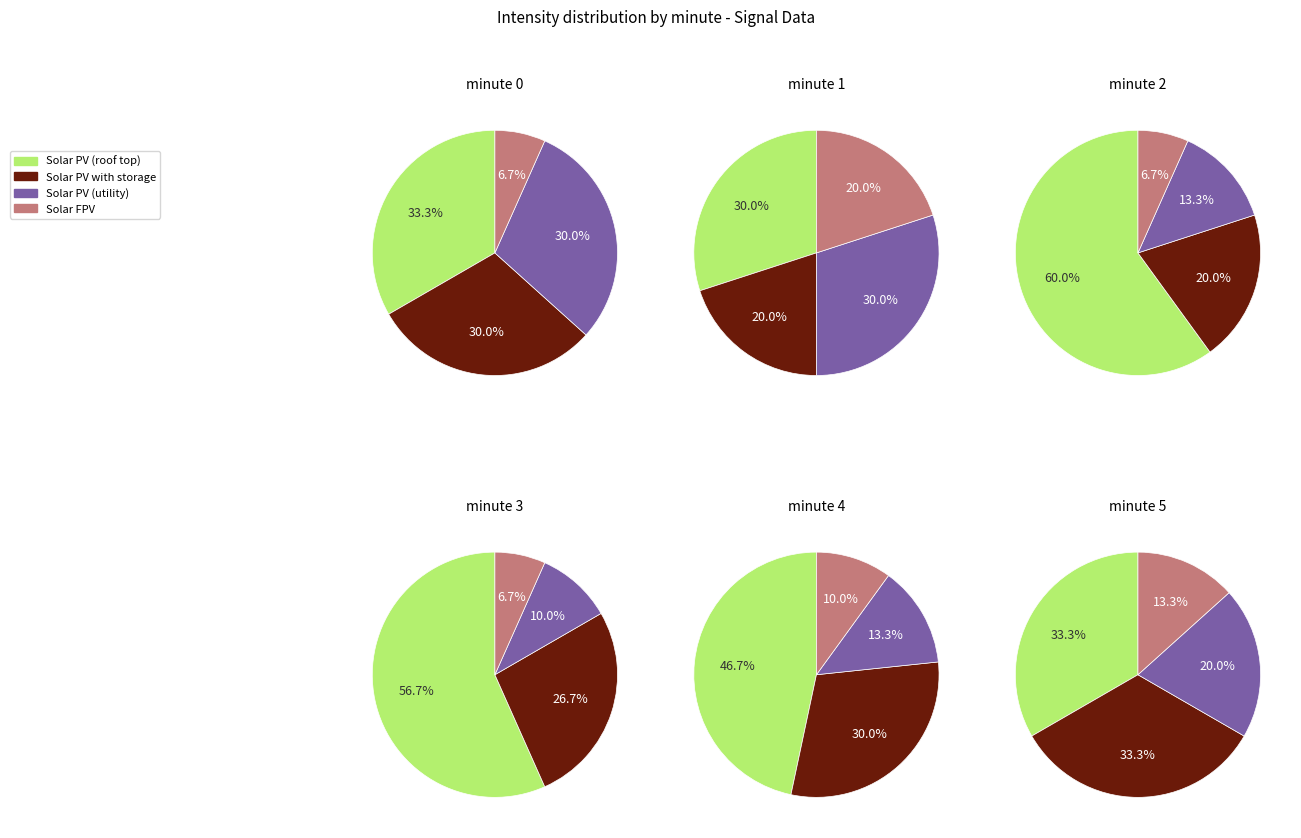

Does minute 3 account for over 50% of the chart?

No